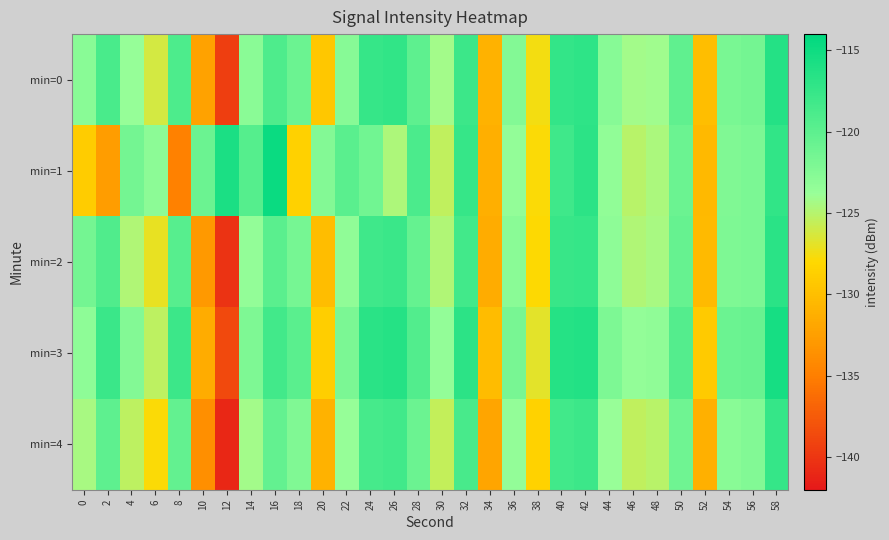

Which series has the largest range (max minus min)?

min=4